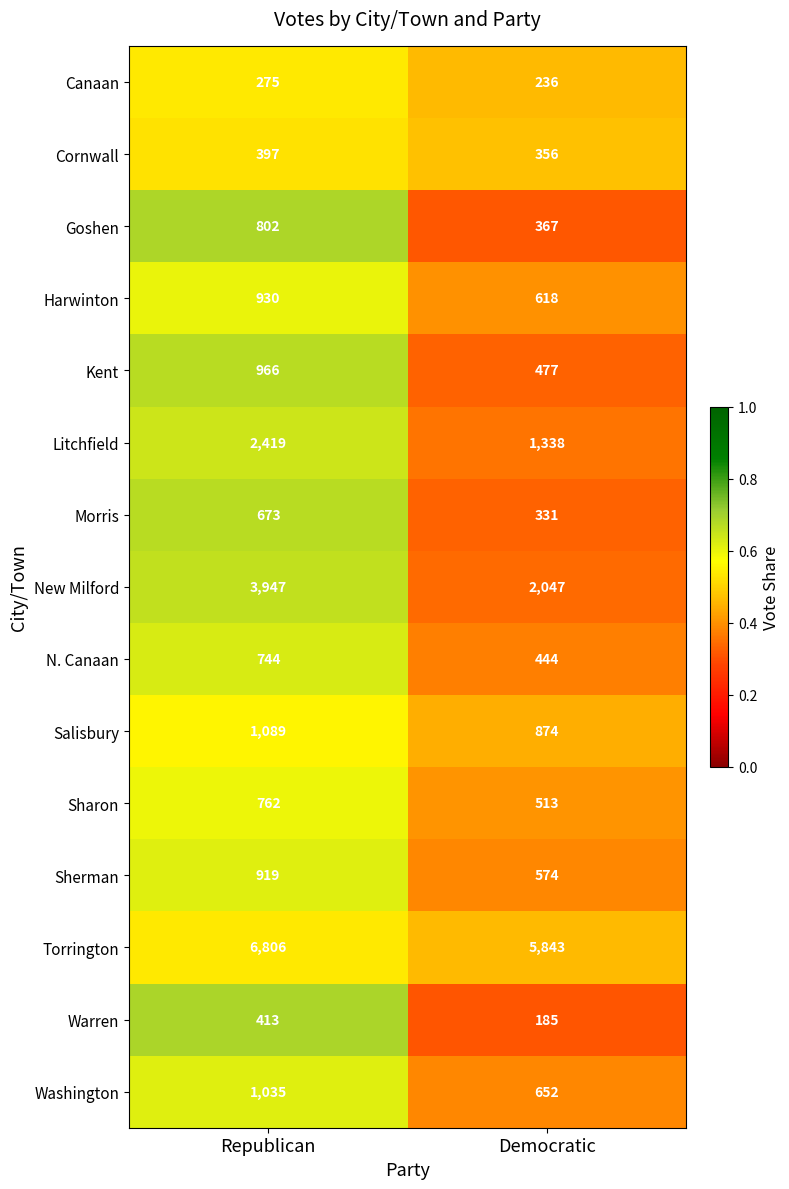

What is the spread (max minus min) of values at Democratic?

5658